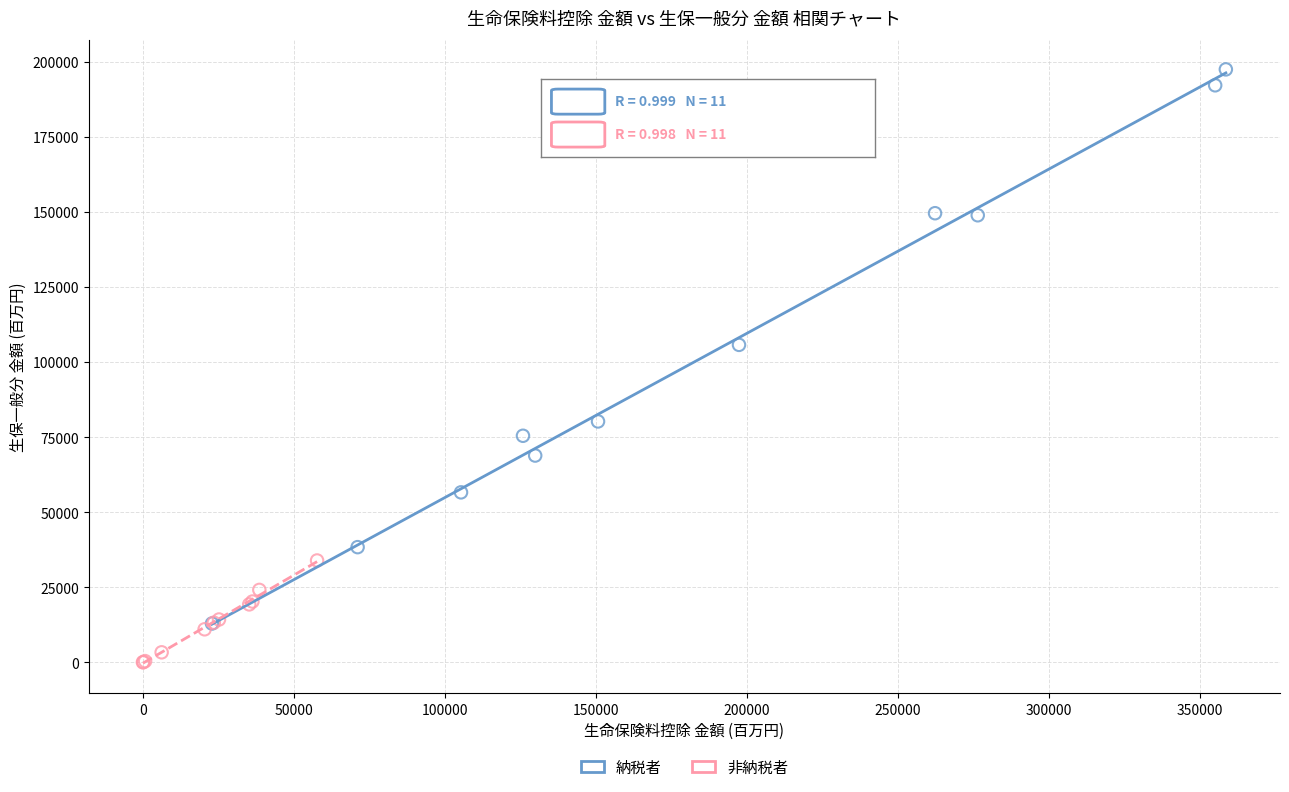

Which series reaches the maximum Y coordinate?

納税者